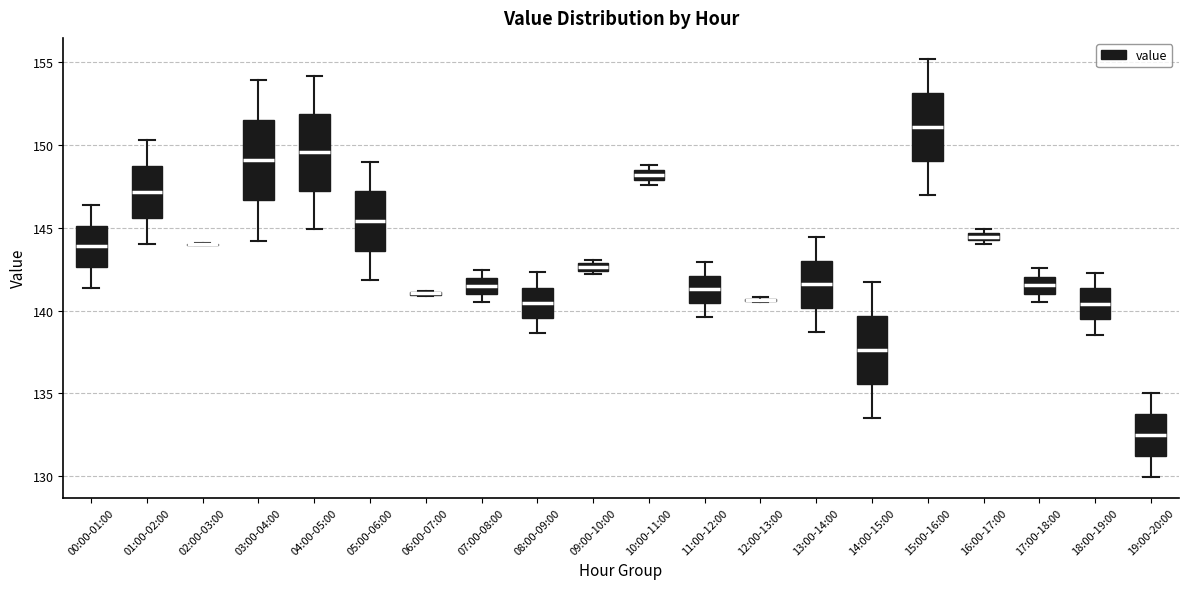

Where is the lower edge of the box for 11:00-12:00 on the y-axis? The values are not printed on the chart, so give them approximately, as read against the axis.

140.5